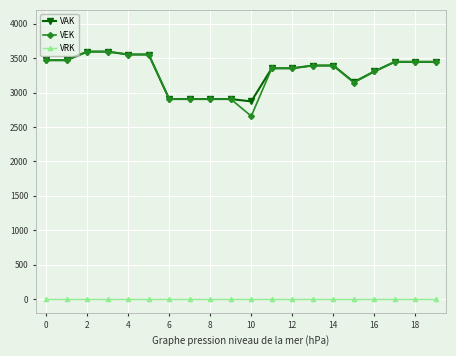

Which series has the widest spread of values?

VEK